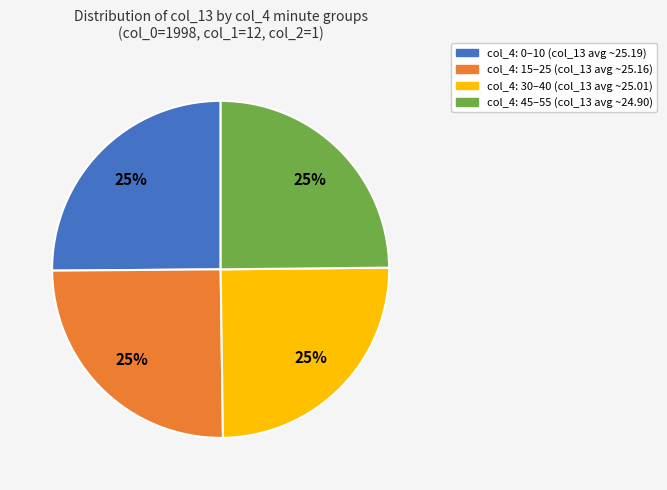

To the nearest percent, what is the average slice percentage?

25%